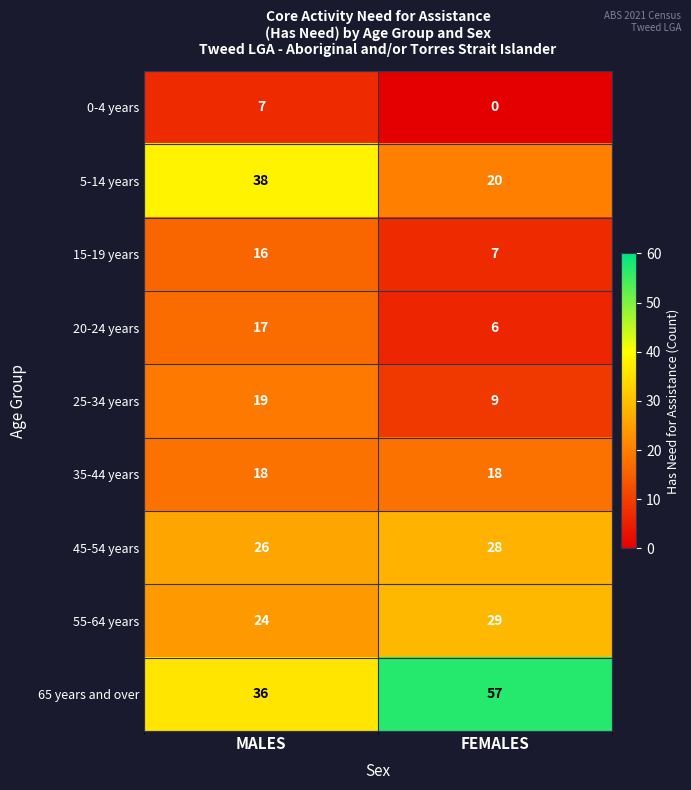

Read the 35-44 years value at MALES.

18